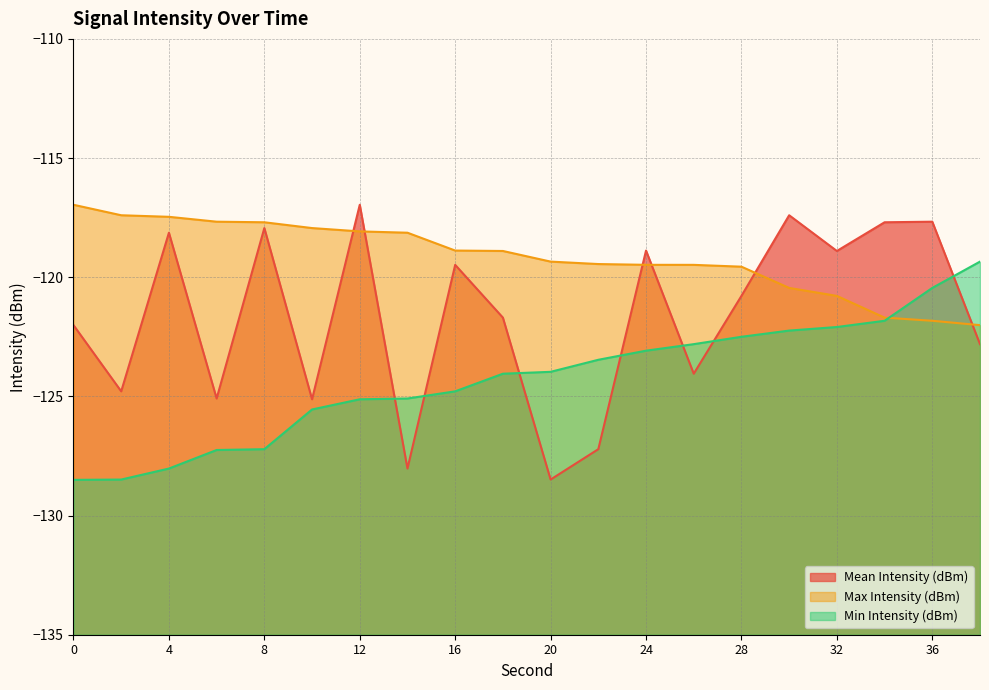

Reading left to right, list all the values displayed in this chart.

Mean Intensity (dBm): 0=-122.0	2=-124.8	4=-118.1	6=-125.1	8=-117.9	10=-125.1	12=-117.0	14=-128.0	16=-119.5	18=-121.7	20=-128.5	22=-127.2	24=-118.9	26=-124.0	28=-120.8	30=-117.4	32=-118.9	34=-117.7	36=-117.7	38=-122.8
Max Intensity (dBm): 0=-117.0	2=-117.4	4=-117.5	6=-117.7	8=-117.7	10=-117.9	12=-118.1	14=-118.1	16=-118.9	18=-118.9	20=-119.3	22=-119.4	24=-119.5	26=-119.5	28=-119.6	30=-120.4	32=-120.8	34=-121.7	36=-121.8	38=-122.0
Min Intensity (dBm): 0=-128.5	2=-128.5	4=-128.0	6=-127.2	8=-127.2	10=-125.5	12=-125.1	14=-125.1	16=-124.8	18=-124.0	20=-124.0	22=-123.5	24=-123.1	26=-122.8	28=-122.5	30=-122.2	32=-122.1	34=-121.8	36=-120.4	38=-119.3